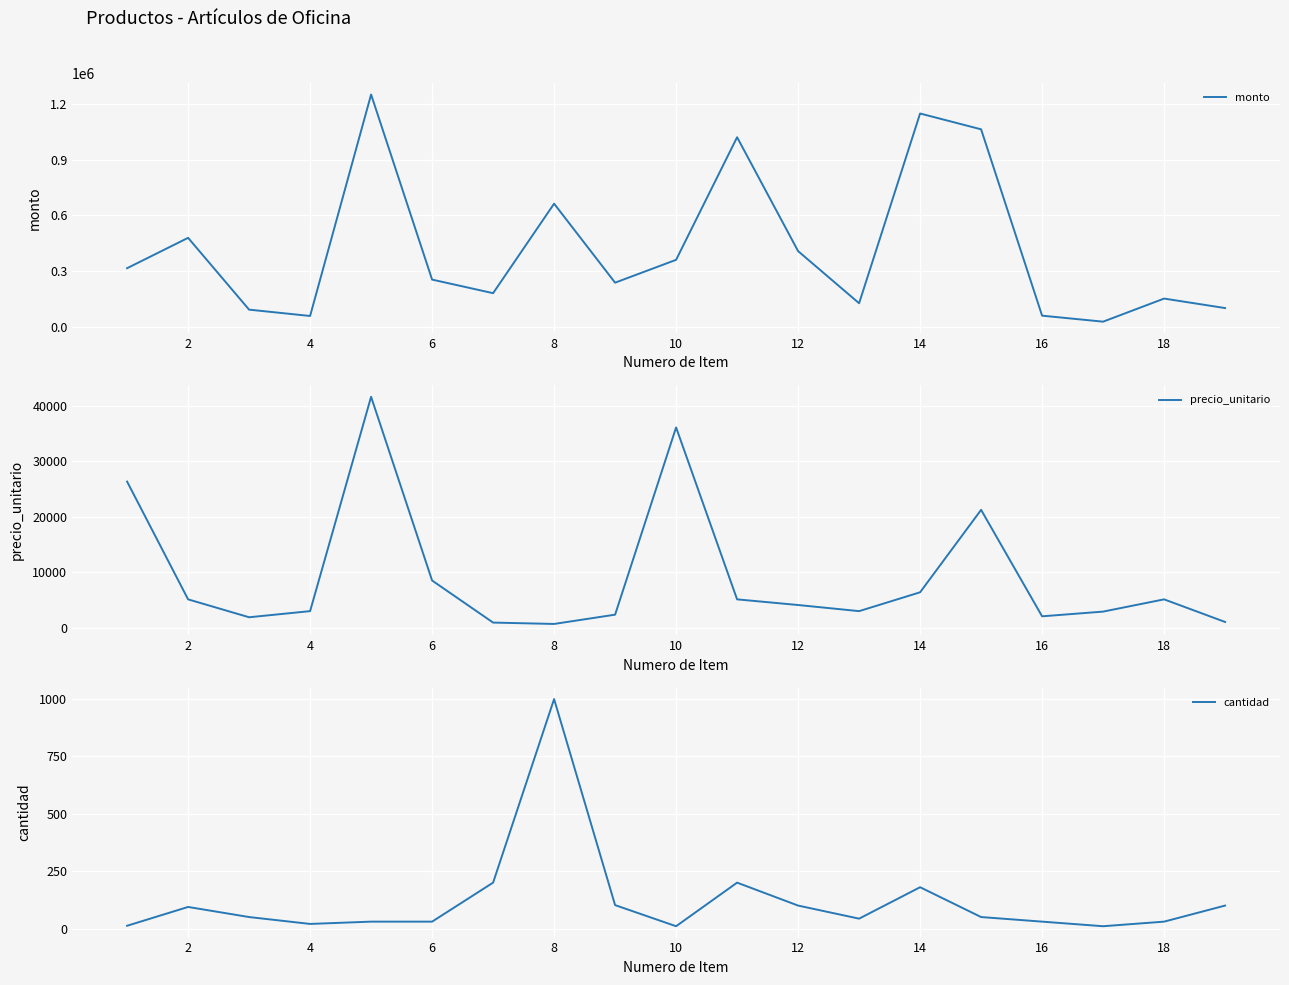

What is the highest value of the cantidad series?

1000